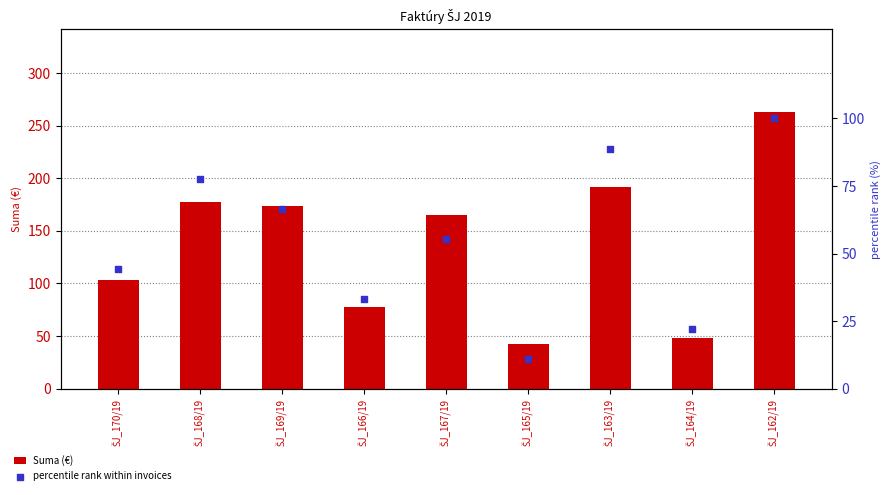

What are all the series names shown in the legend?

Suma (€), percentile rank within invoices